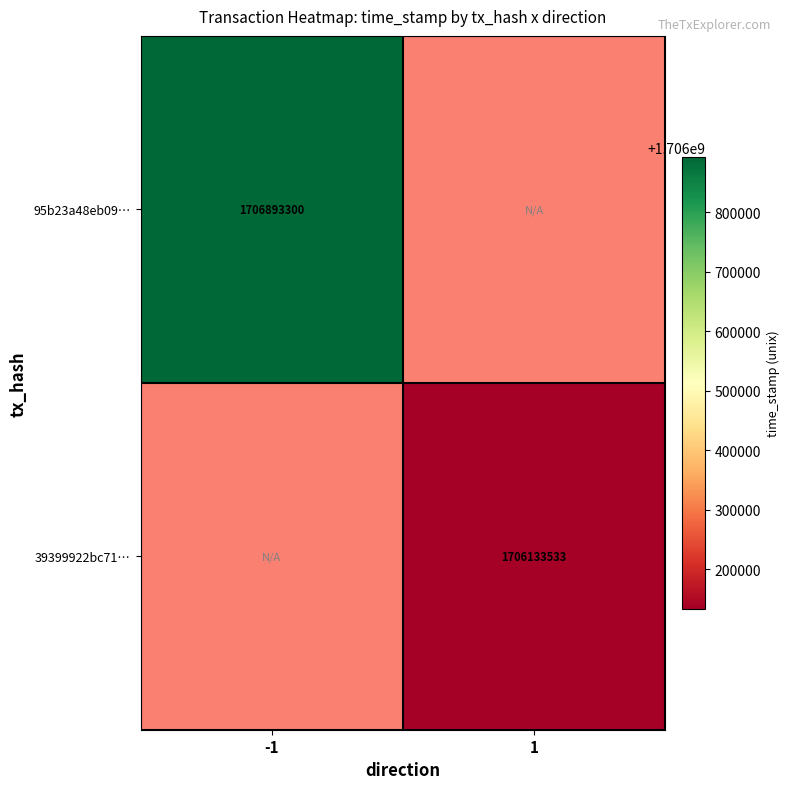

Is it true that 39399922bc71… equals 1706133533 at 1?

True